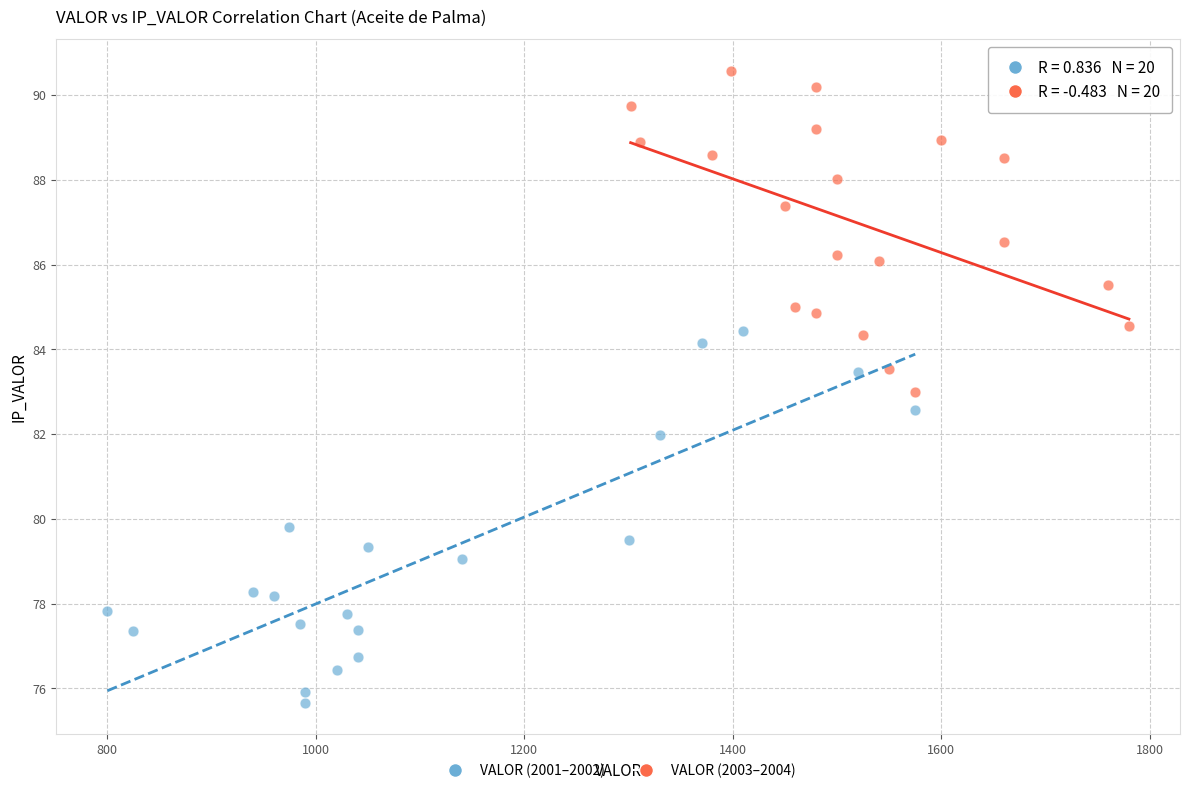

Which series reaches the minimum Y coordinate?

VALOR (2001–2002)